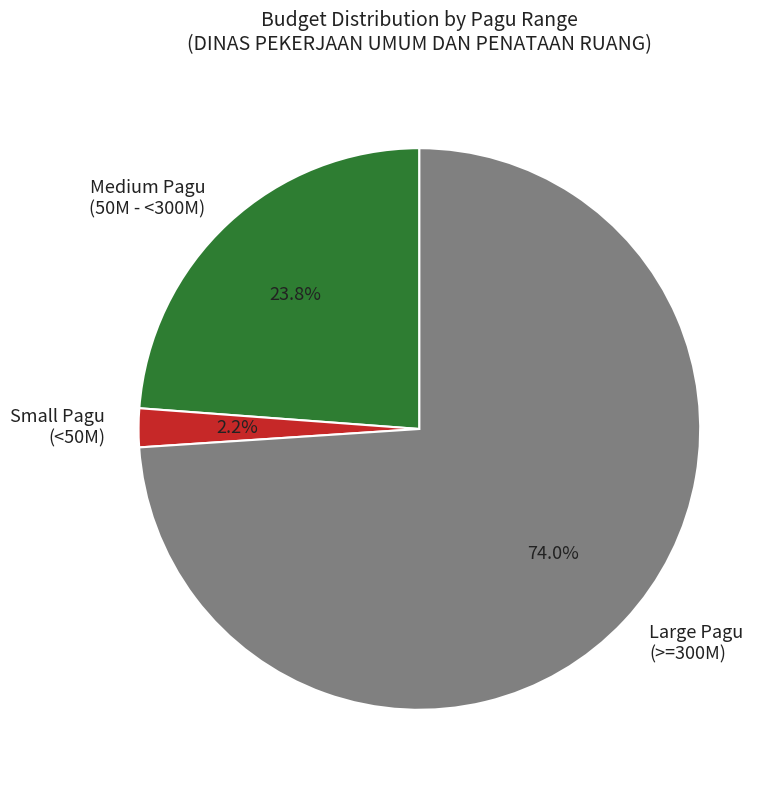

Which category has the biggest portion of the pie?

Large Pagu (>=300M)